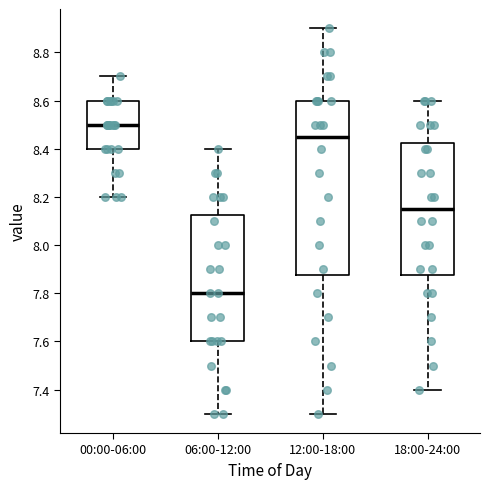

Which box has the lowest median line?

06:00-12:00